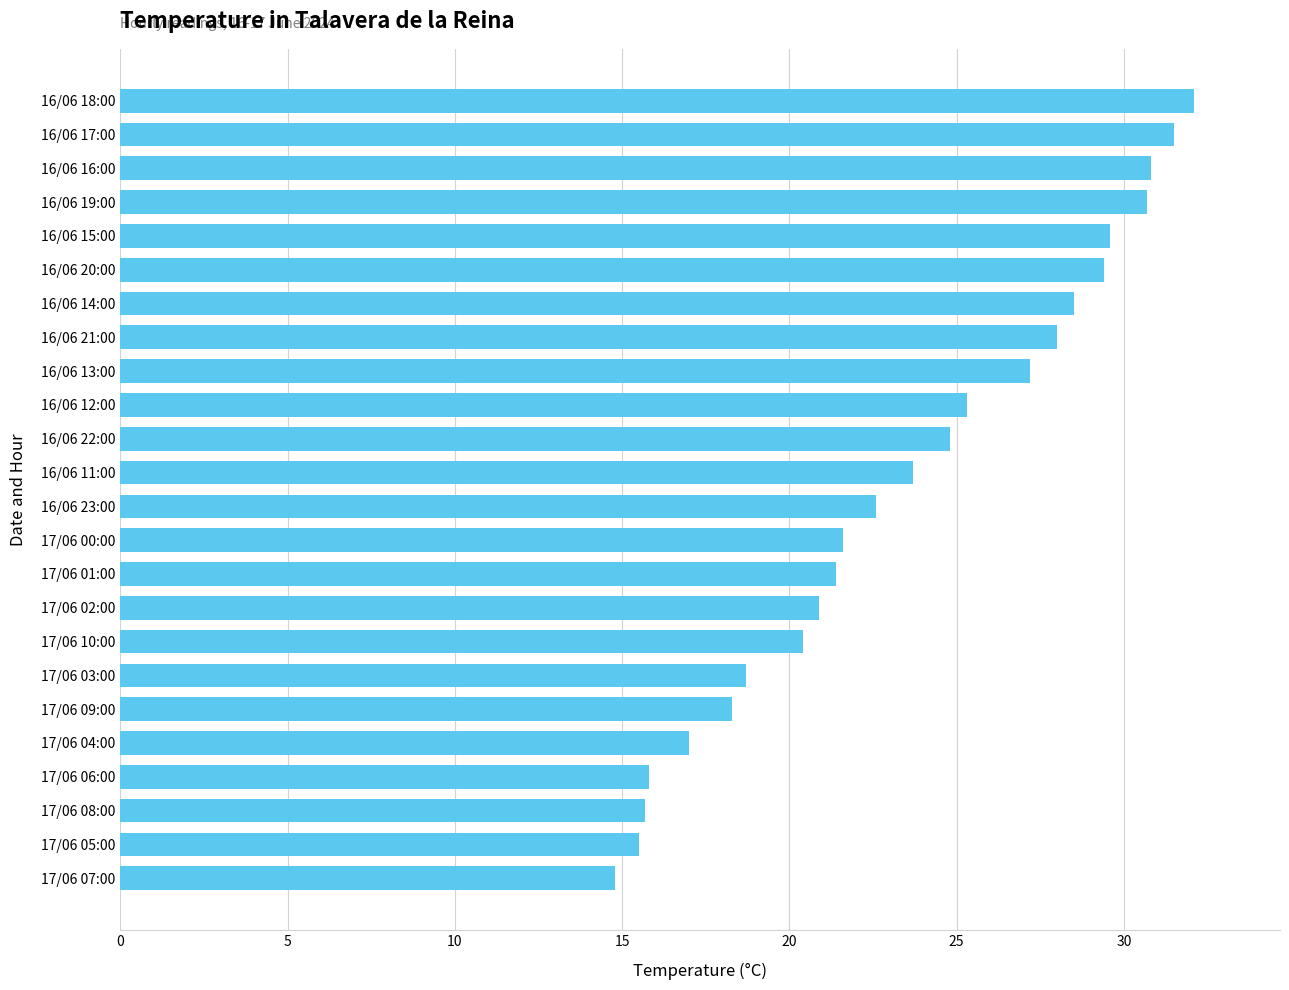

Approximately how many times larger is the value at 17/06 10:00 compared to 16/06 19:00?

0.7